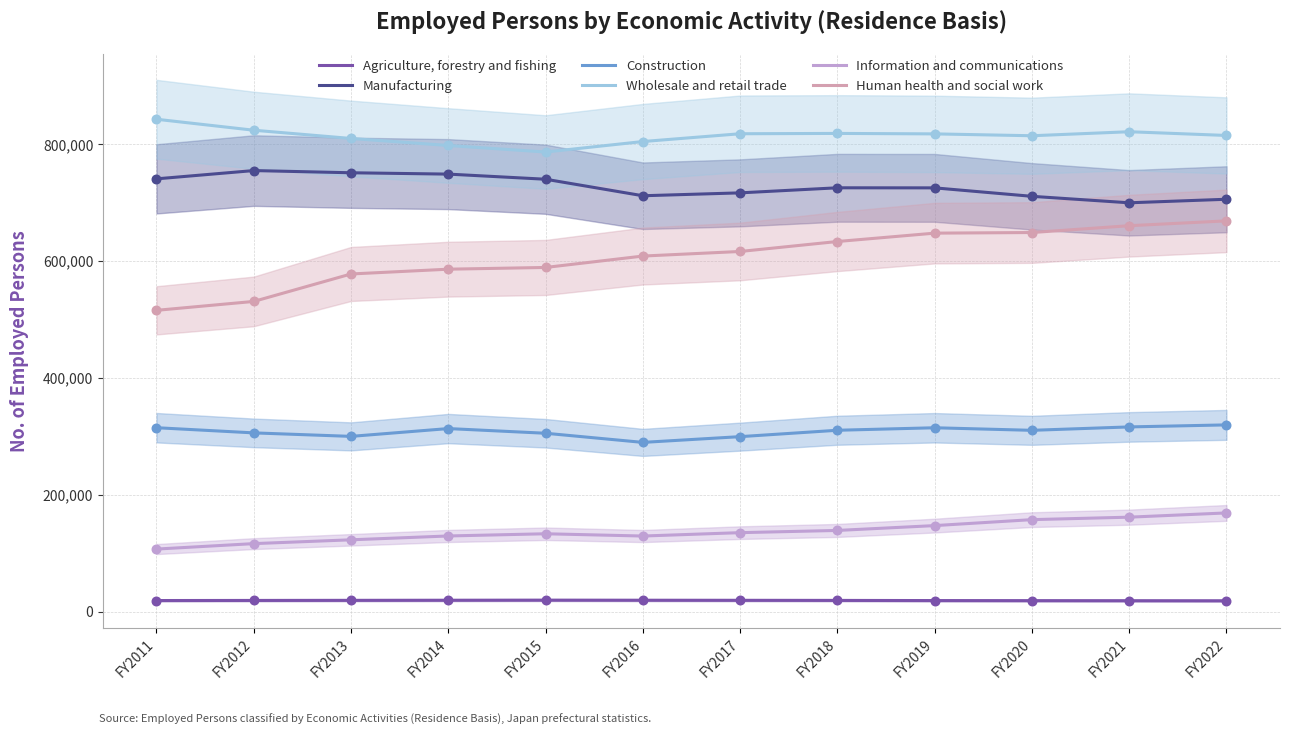

Which series contains the highest Y value?

Wholesale and retail trade